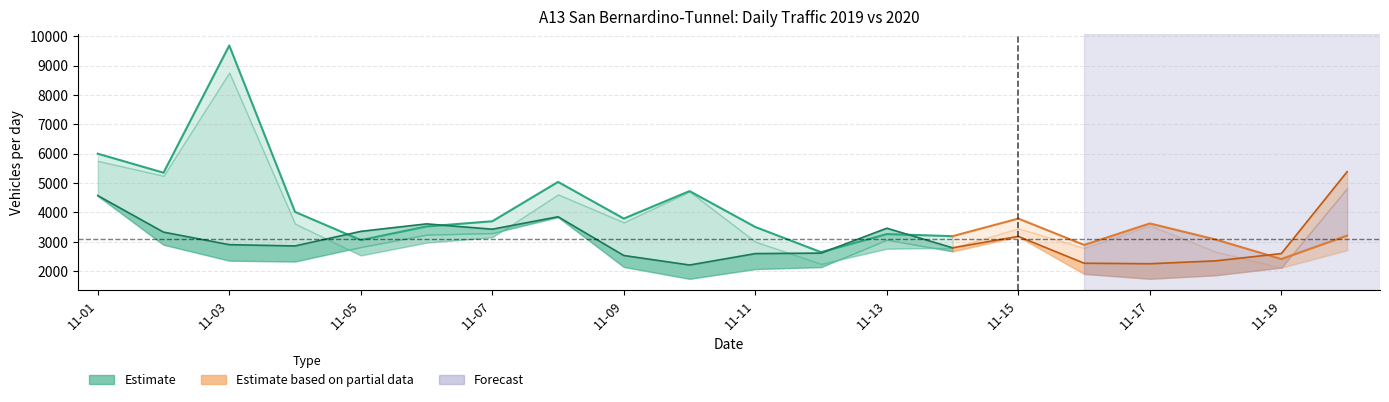

After their last crossing, which series has the higher values: 2019 Gesamtergebnis or 2020 PW+Busse?

2020 PW+Busse